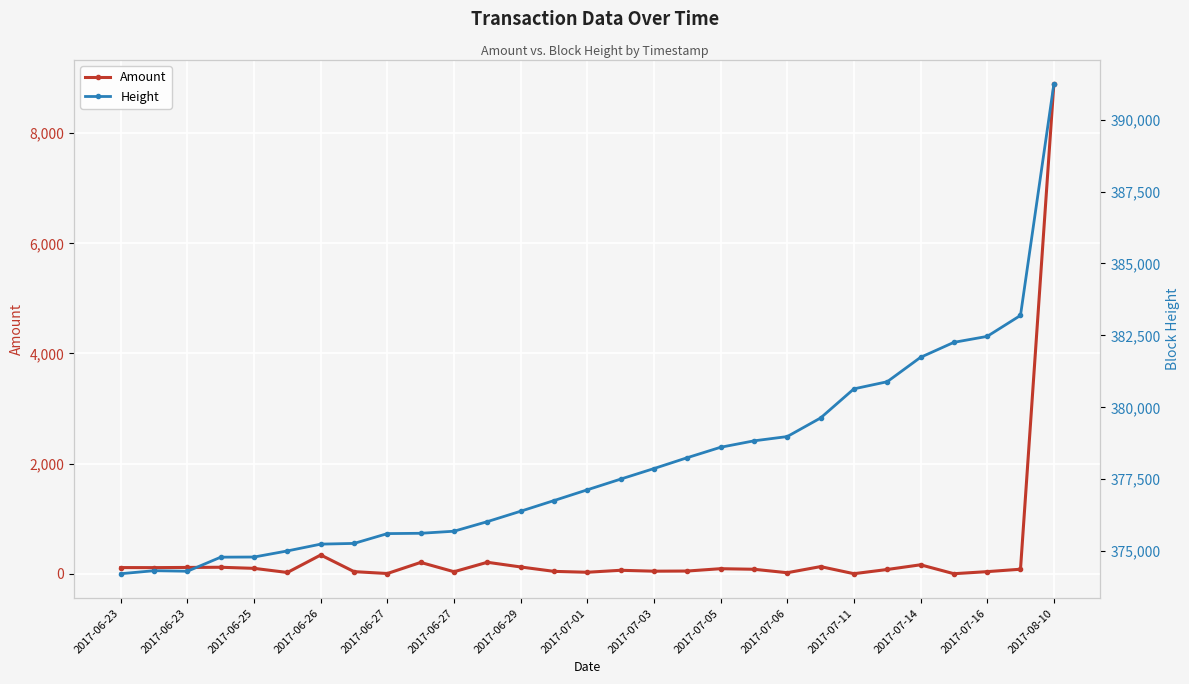

How many values in the Amount series exceed 82?

15